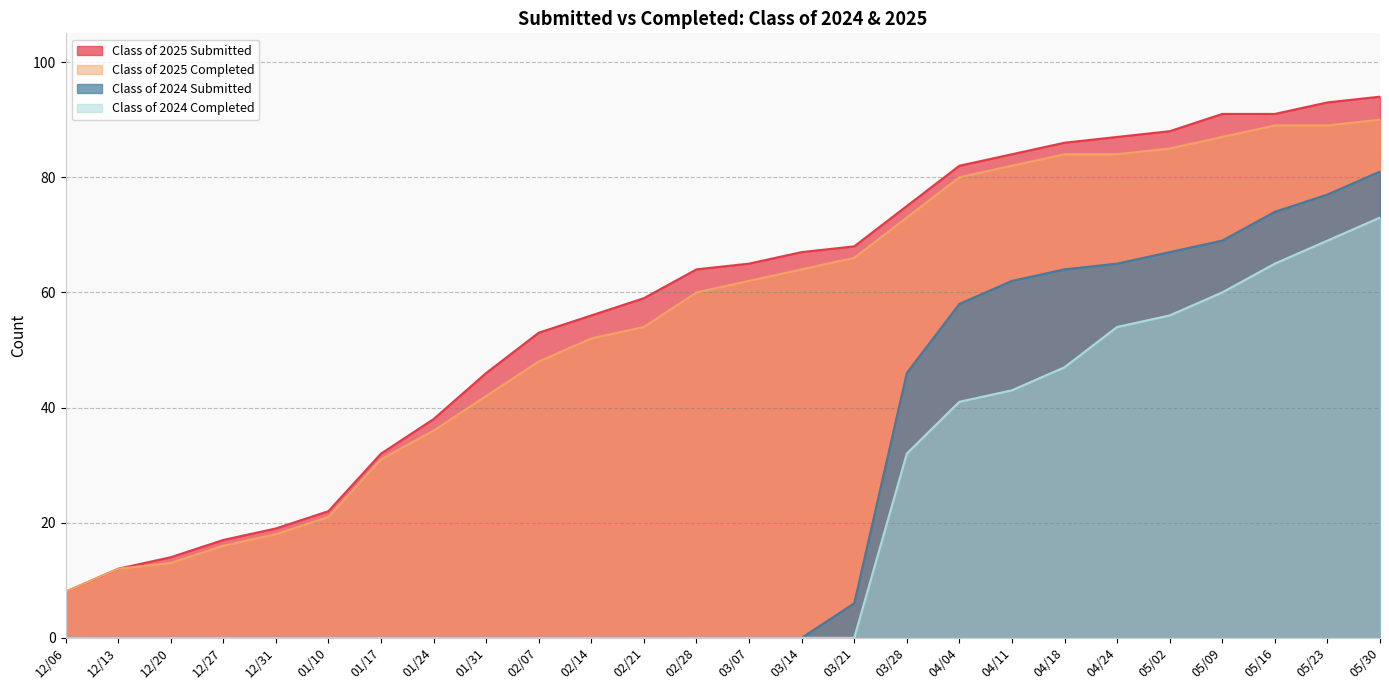

How many lines are shown in the chart?

4